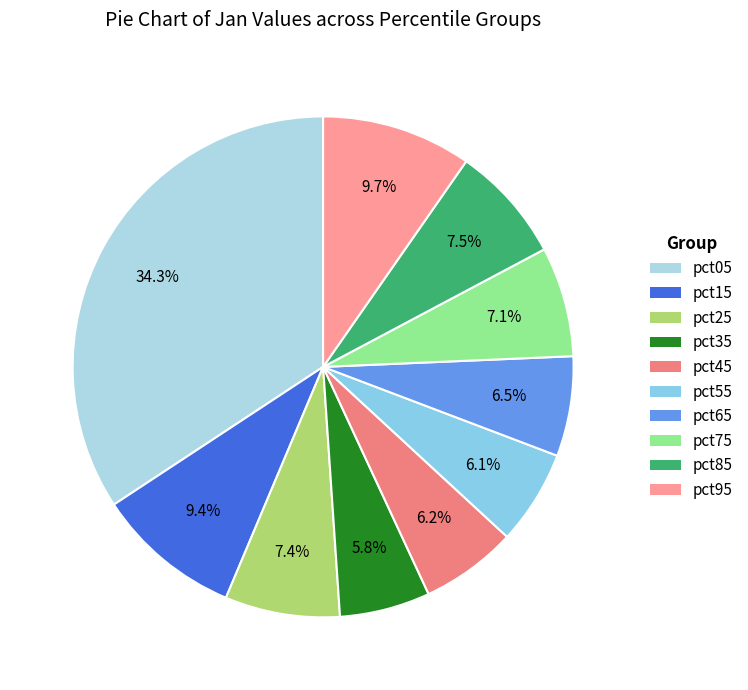

To the nearest percent, what is the combined percentage of pct55 and pct15?

15%